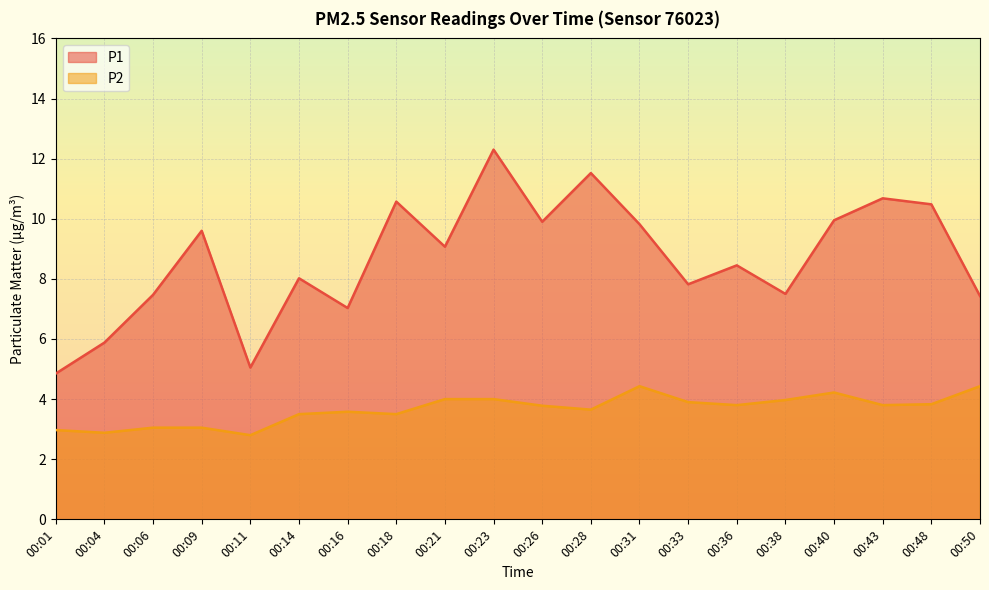

Rank the series at 00:31 from lowest to highest value.

P2, P1